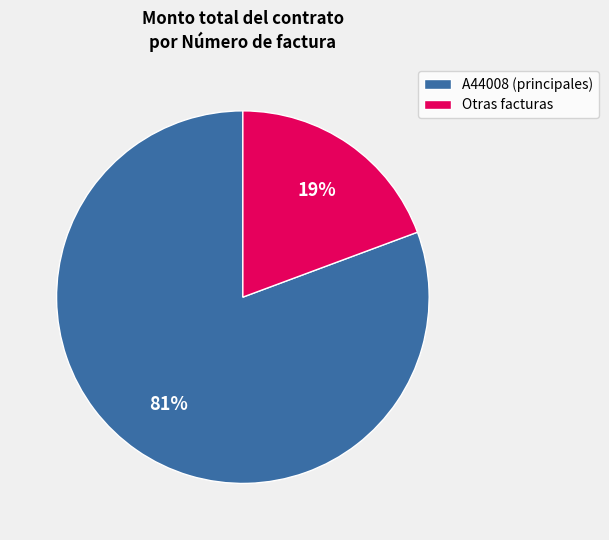

Combined, do A44008 (principales) and Otras facturas account for over 50%?

Yes